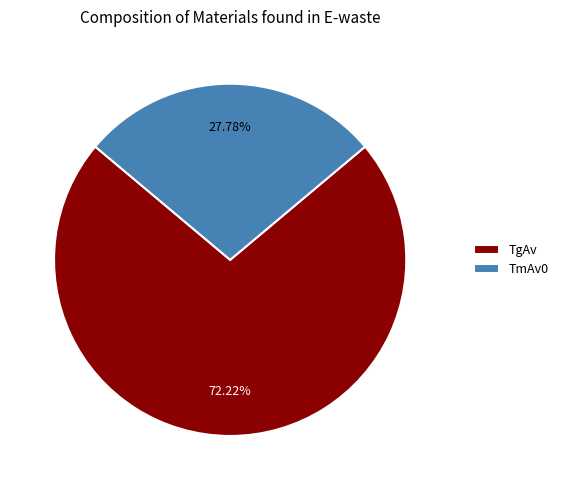

The TmAv0 slice represents 28% of the pie. True or false?

True